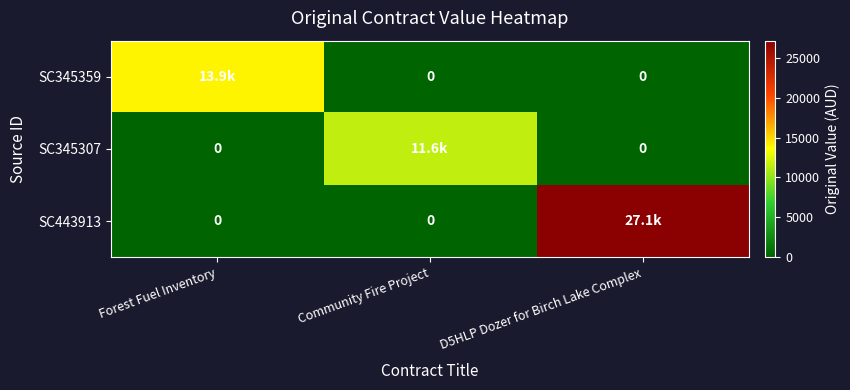

Which series has the largest range (max minus min)?

SC443913